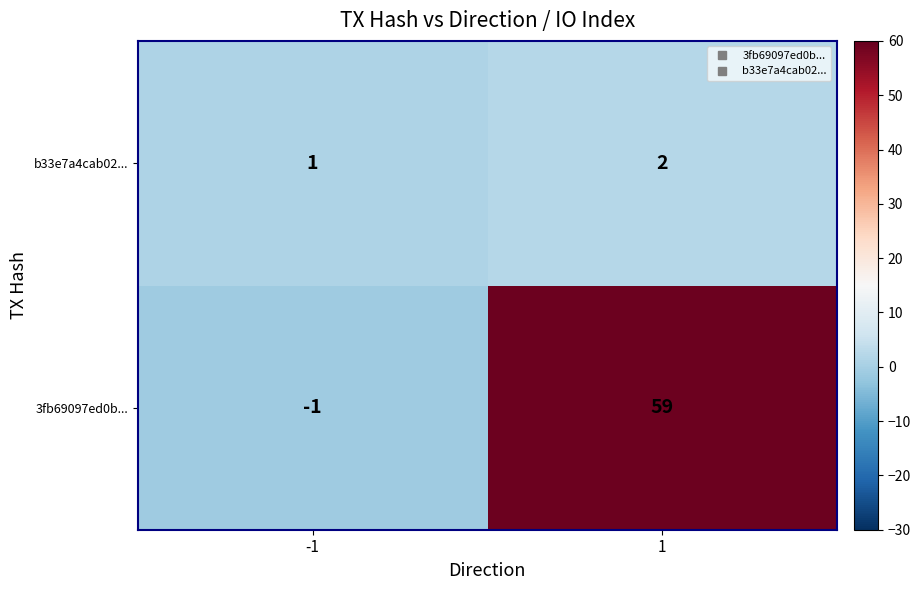

The value of 3fb69097ed0b... at 1 is 14. True or false?

False